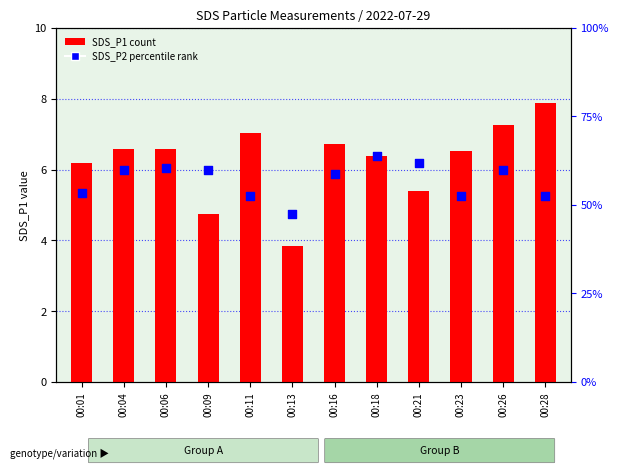

Which series reaches the minimum Y coordinate?

SDS_P1 (count)